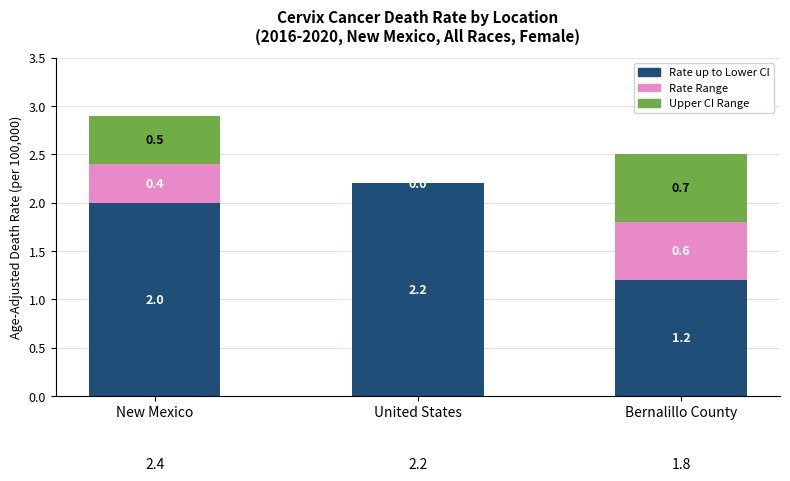

How many series are shown in this chart?

3